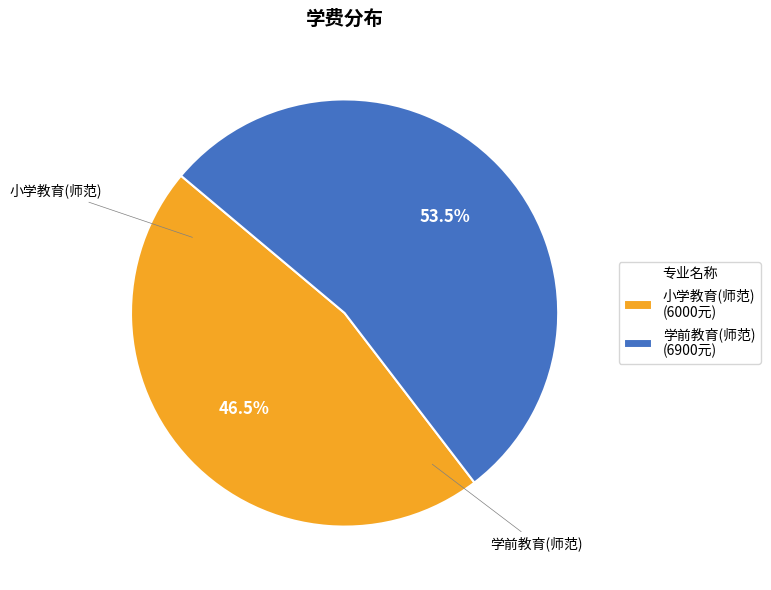

Combined, do 小学教育(师范) and 学前教育(师范) account for over 50%?

Yes